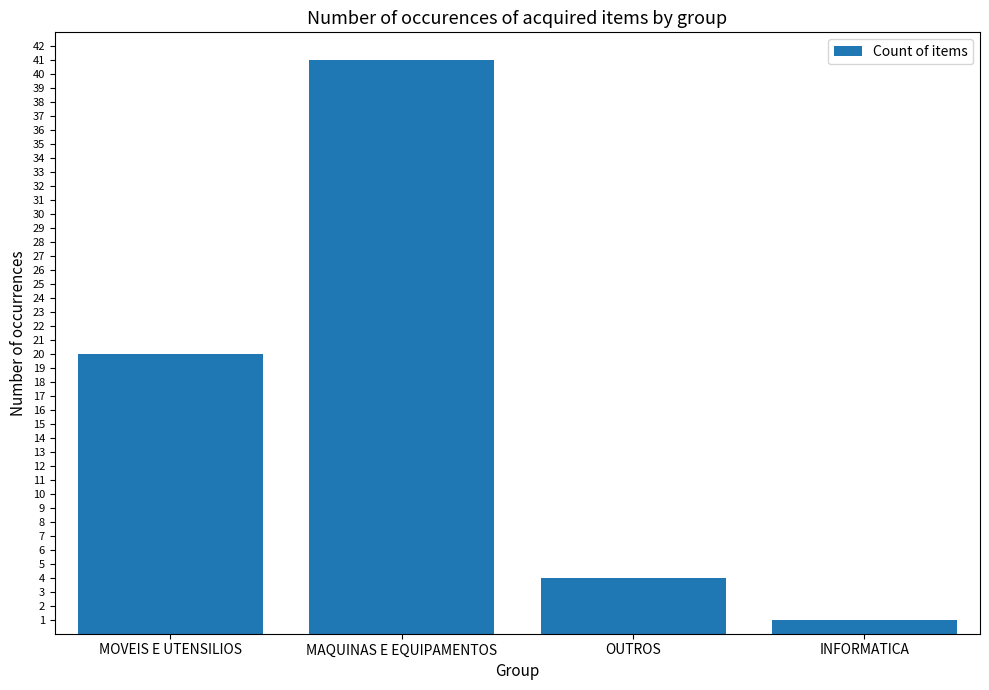

Which label corresponds to the smallest value in the chart?

INFORMATICA